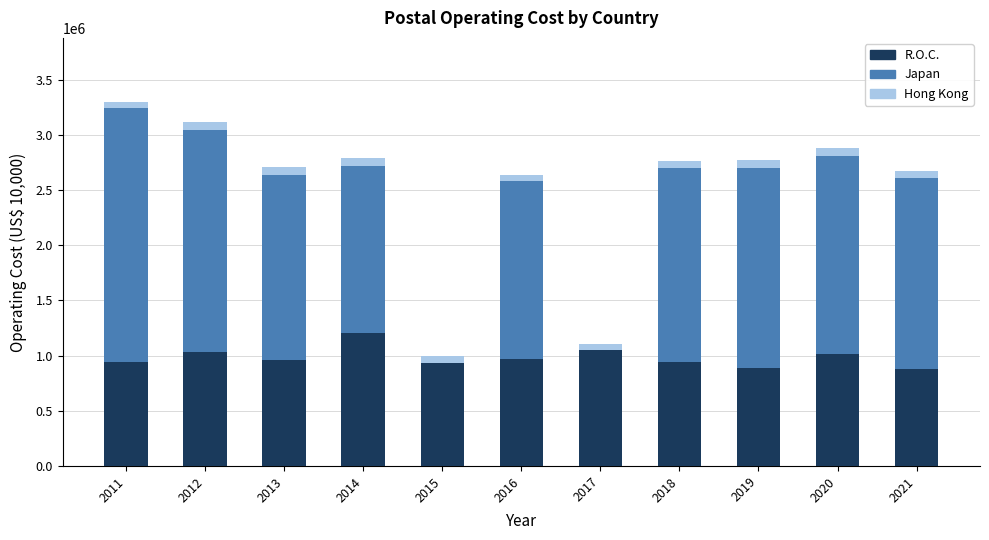

What is the sum of all R.O.C. values?

10809531